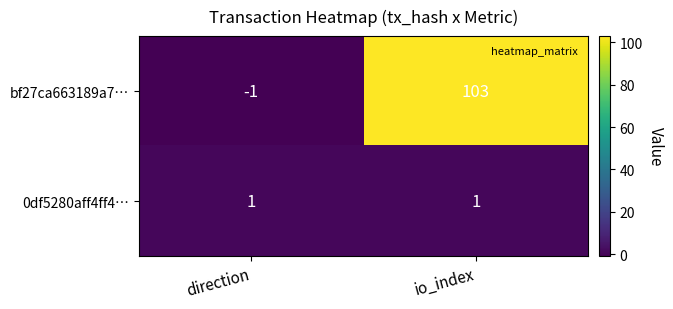

Between direction and io_index, which series saw the biggest shift?

bf27ca663189a7…